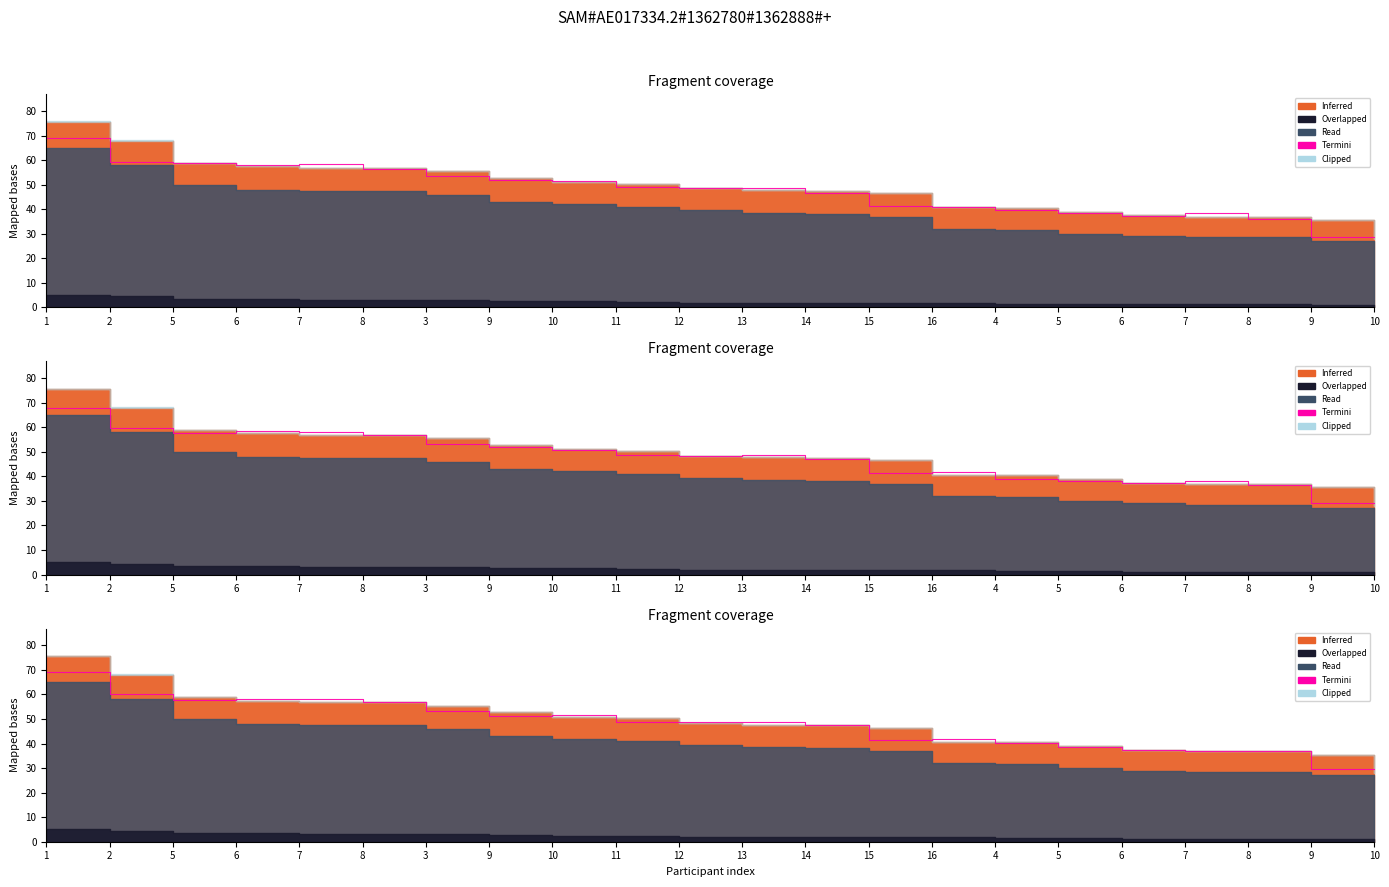

Reading left to right, transcribe all the data shown in this chart.

76.2	69.3	60.0	57.6	58.2	58.2	56.9	53.3	51.4	51.6	48.7	49.0	48.9	47.7	41.5	41.7	40.1	38.5	37.2	37.1	36.8	29.4